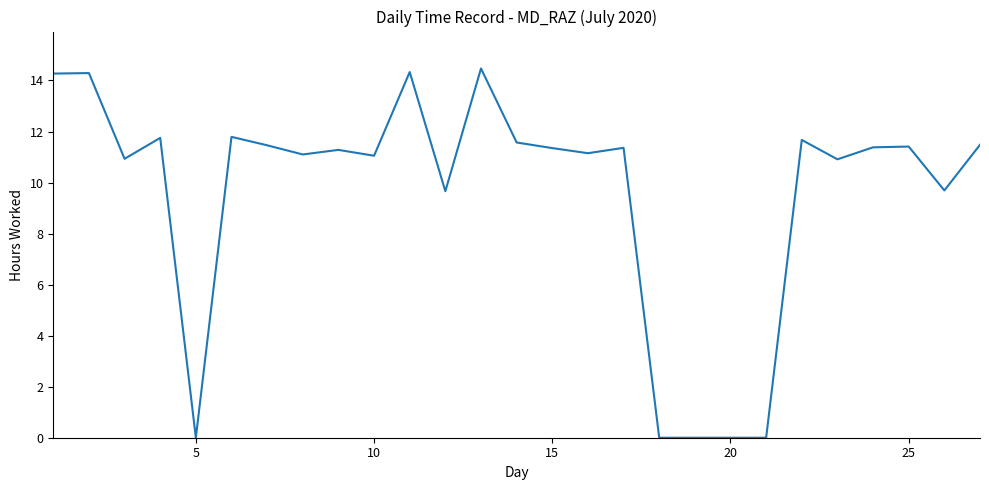

What is the greatest value displayed?

14.5